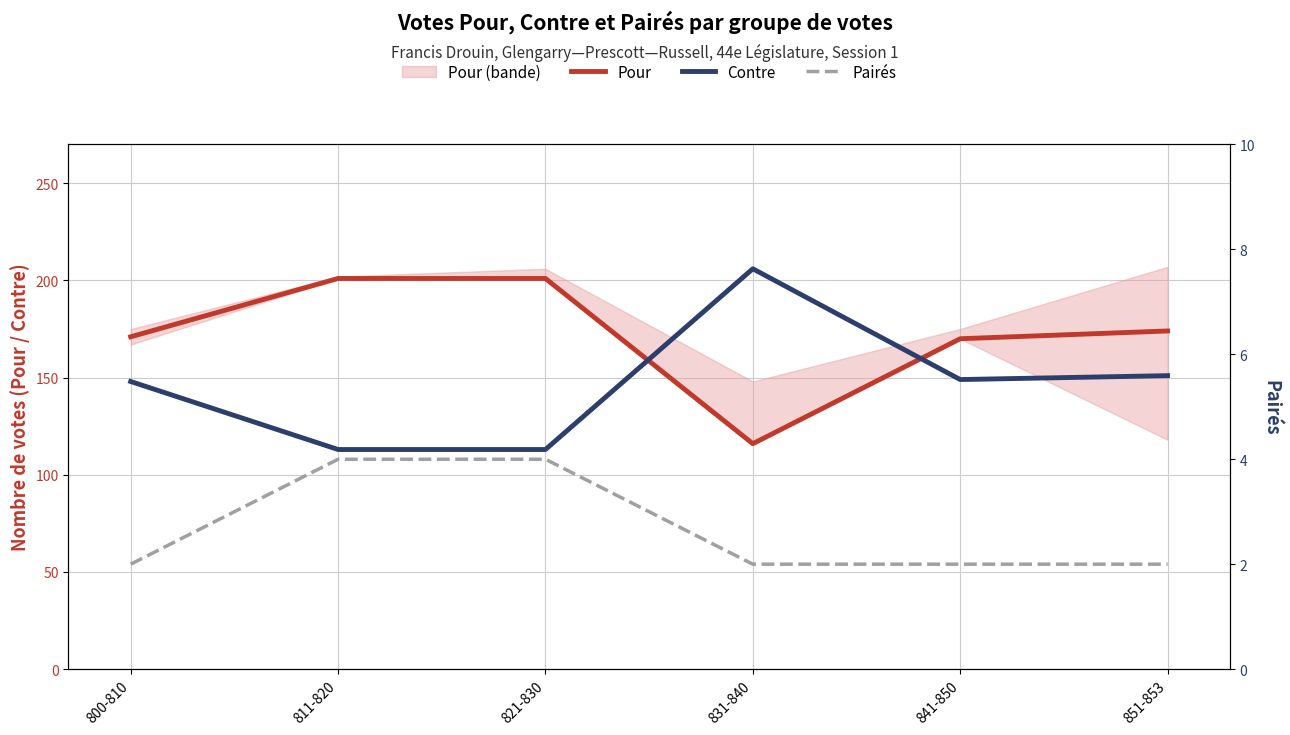

True or false: Contre and Pairés intersect in this chart.

False